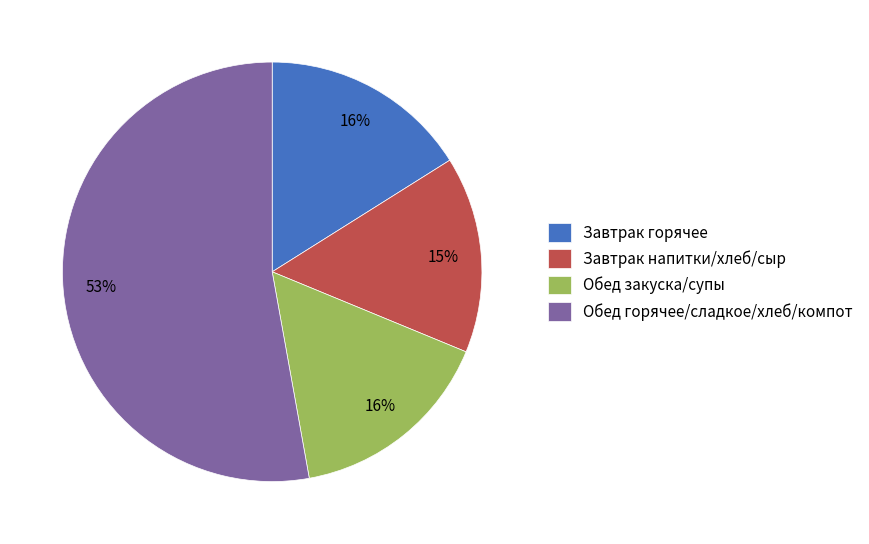

Is it true that Обед горячее/сладкое/хлеб/компот is 60% of the pie?

False